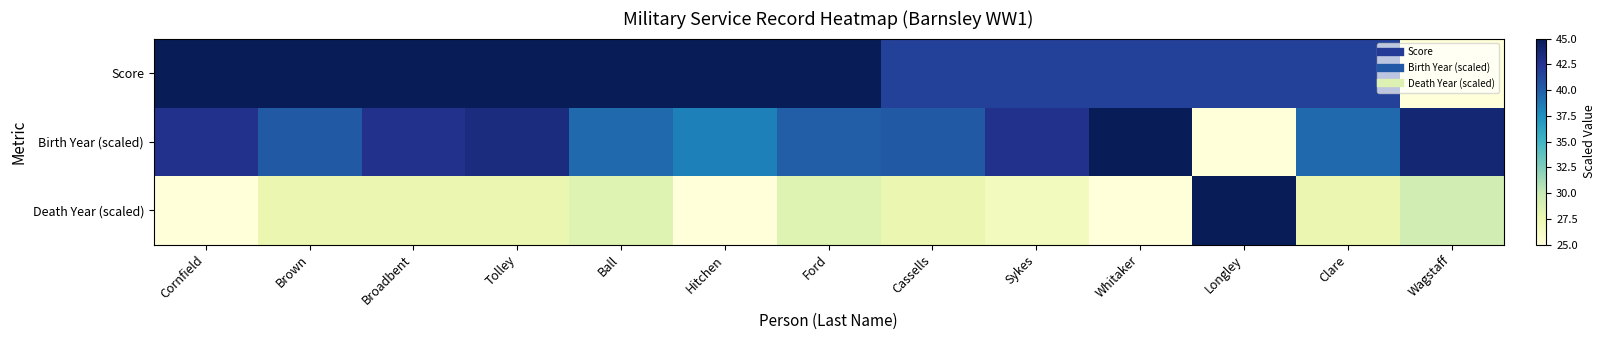

What is the difference between the highest and lowest values at Longley?

20.0